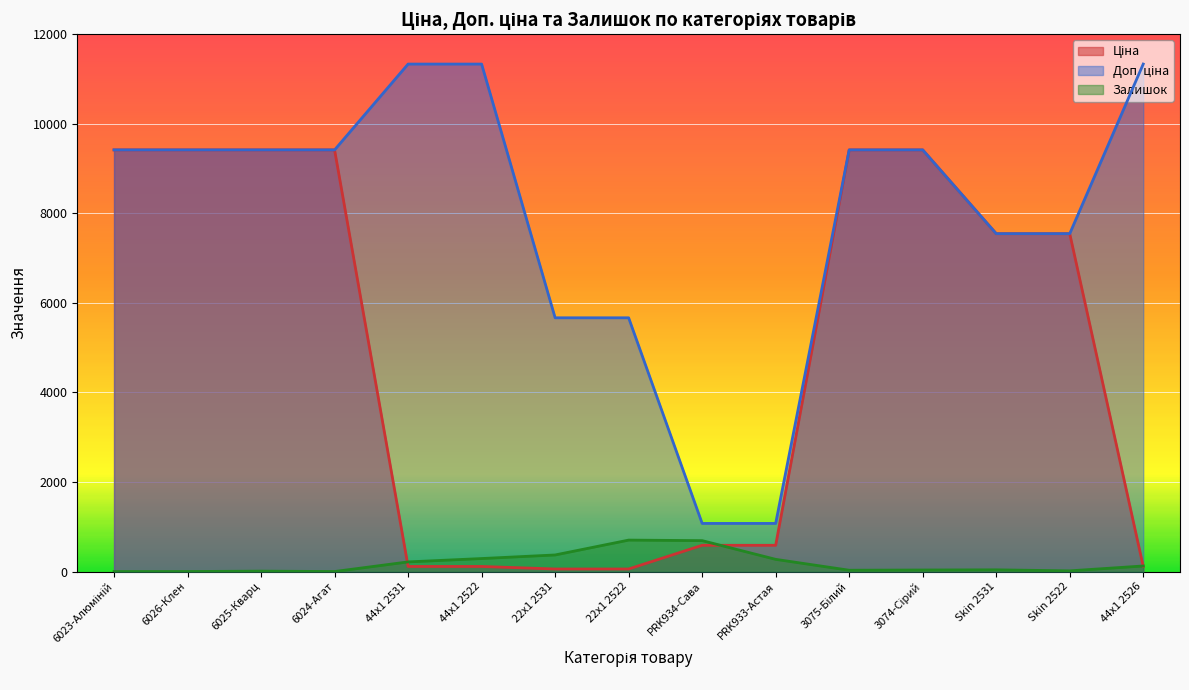

What is the total value across all series at 3075-Білий?

18862.7